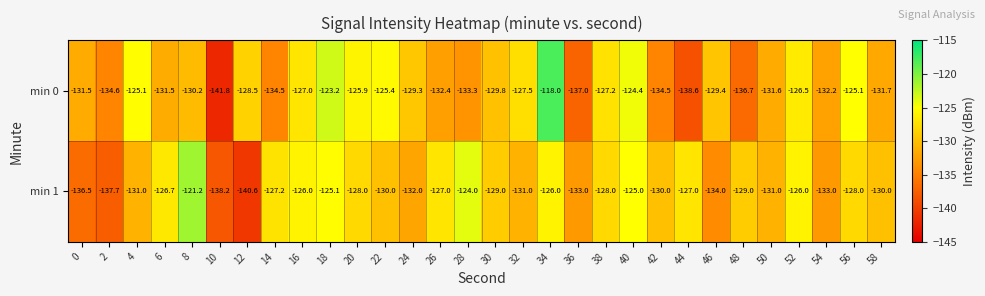

Which series has the largest total across all categories?

min 1